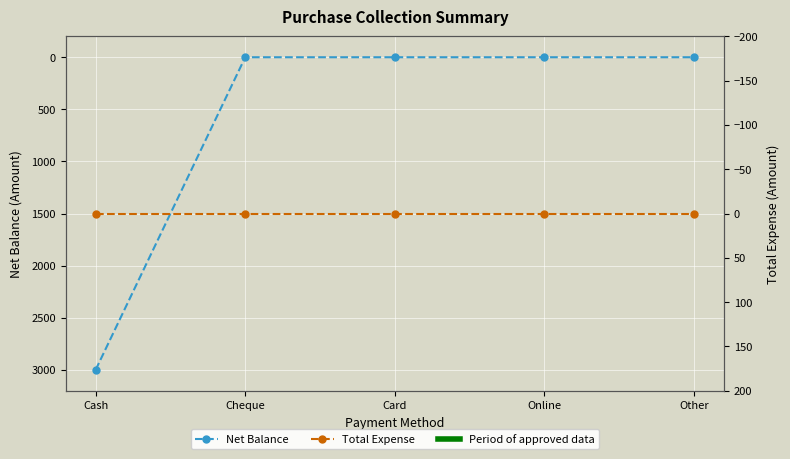

True or false: Total Expense and Net Balance cross at least once.

False